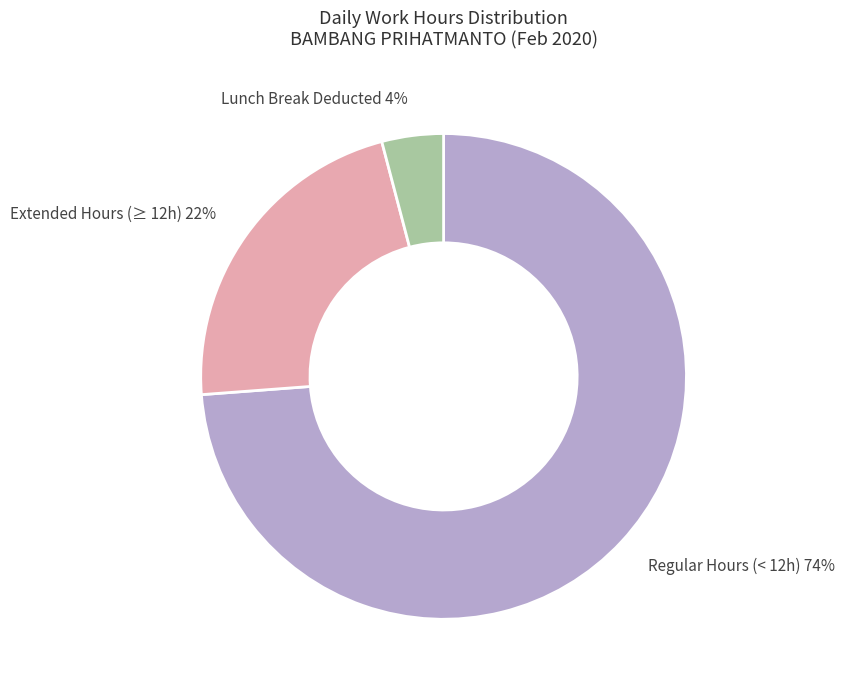

What is the majority slice?

Regular Hours (< 12h) 74%